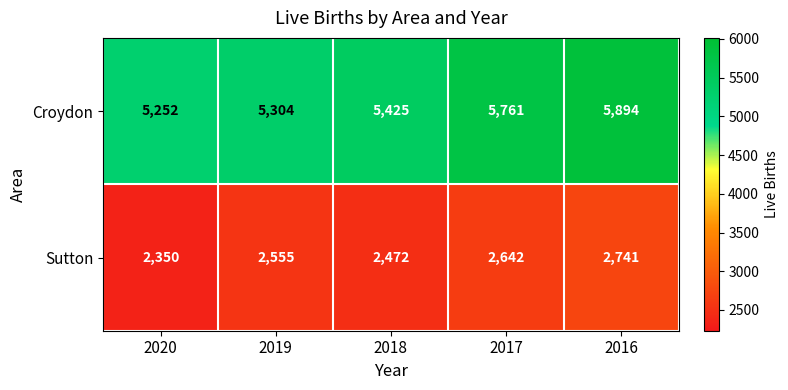

Which series has the largest range (max minus min)?

Croydon